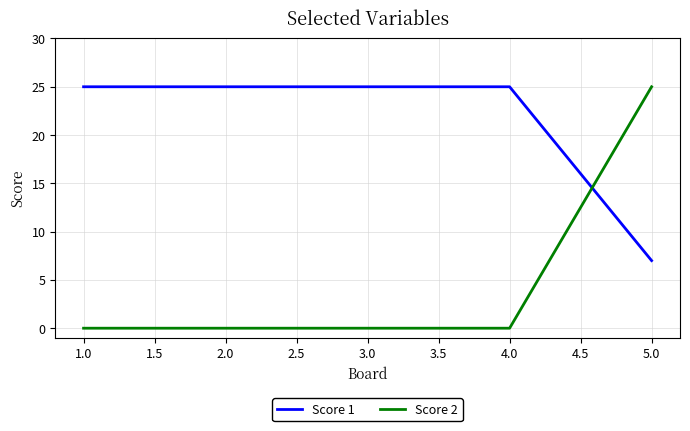

Which category has the lowest value in the Score 1 series?

5.0